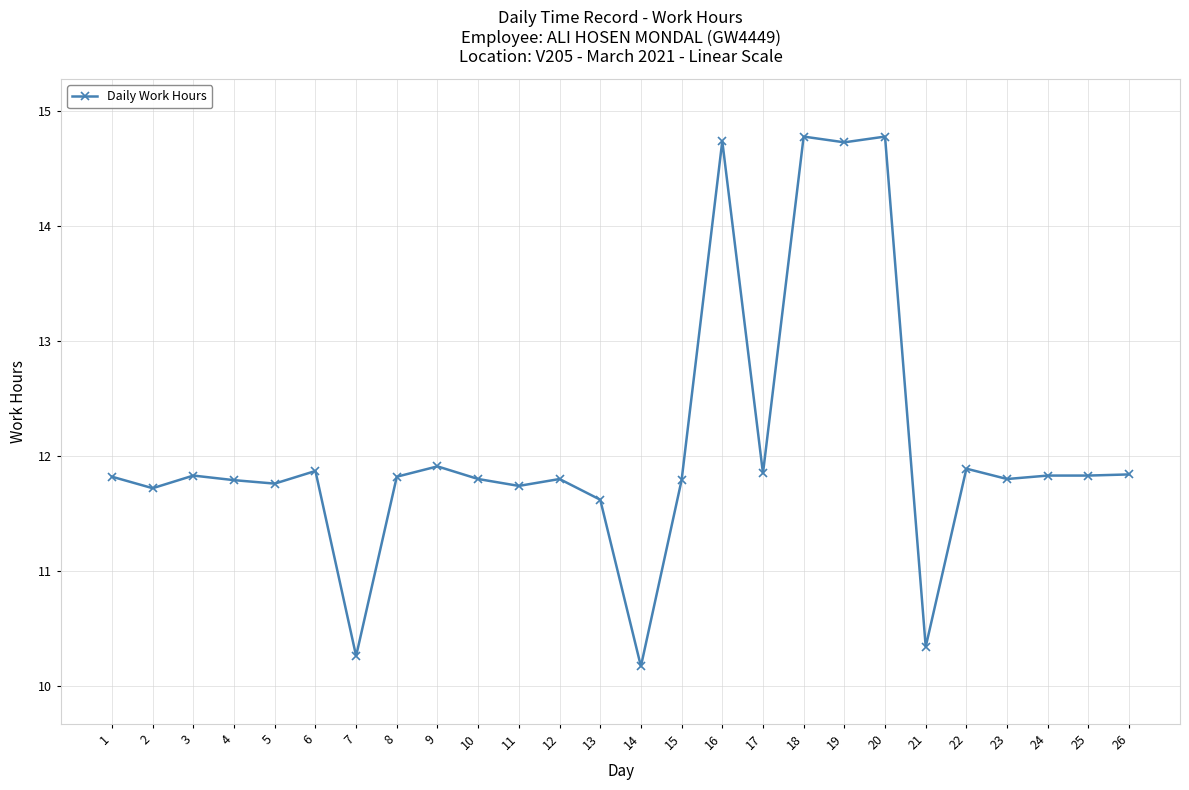

Does the chart have visible grid lines?

Yes